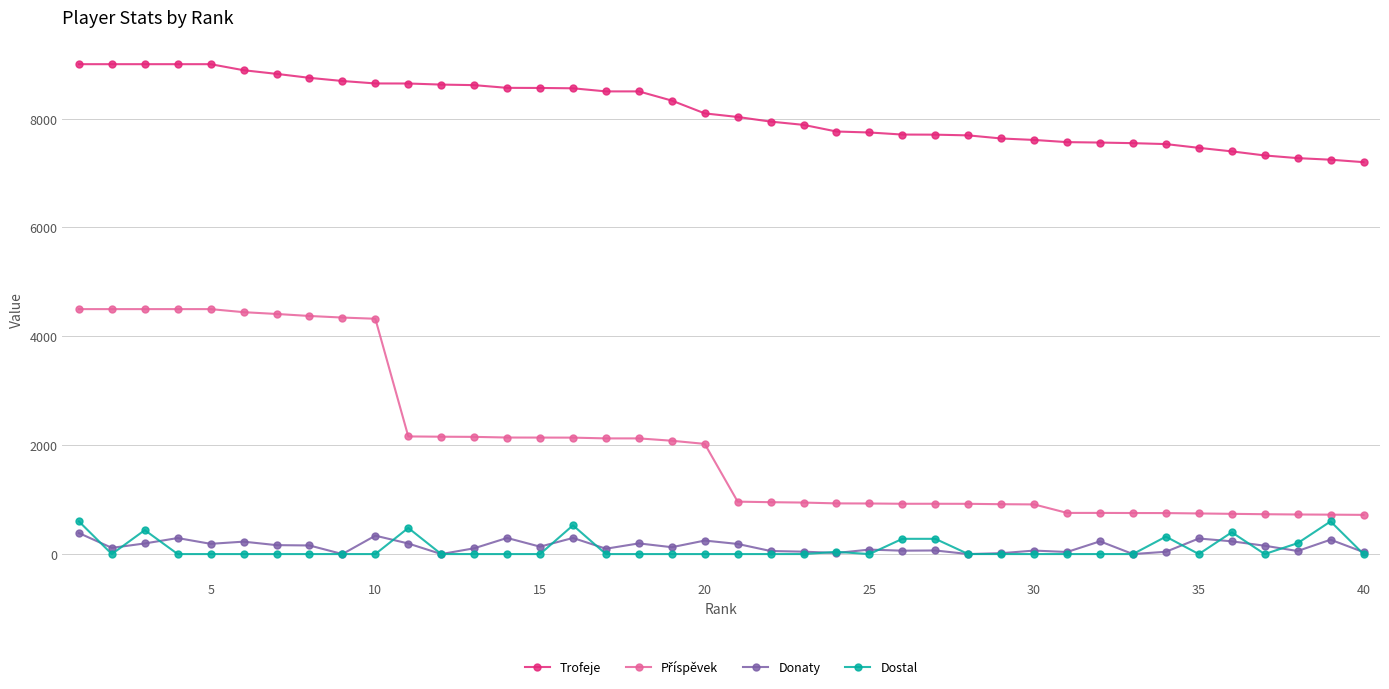

Which series has the largest total across all categories?

Trofeje